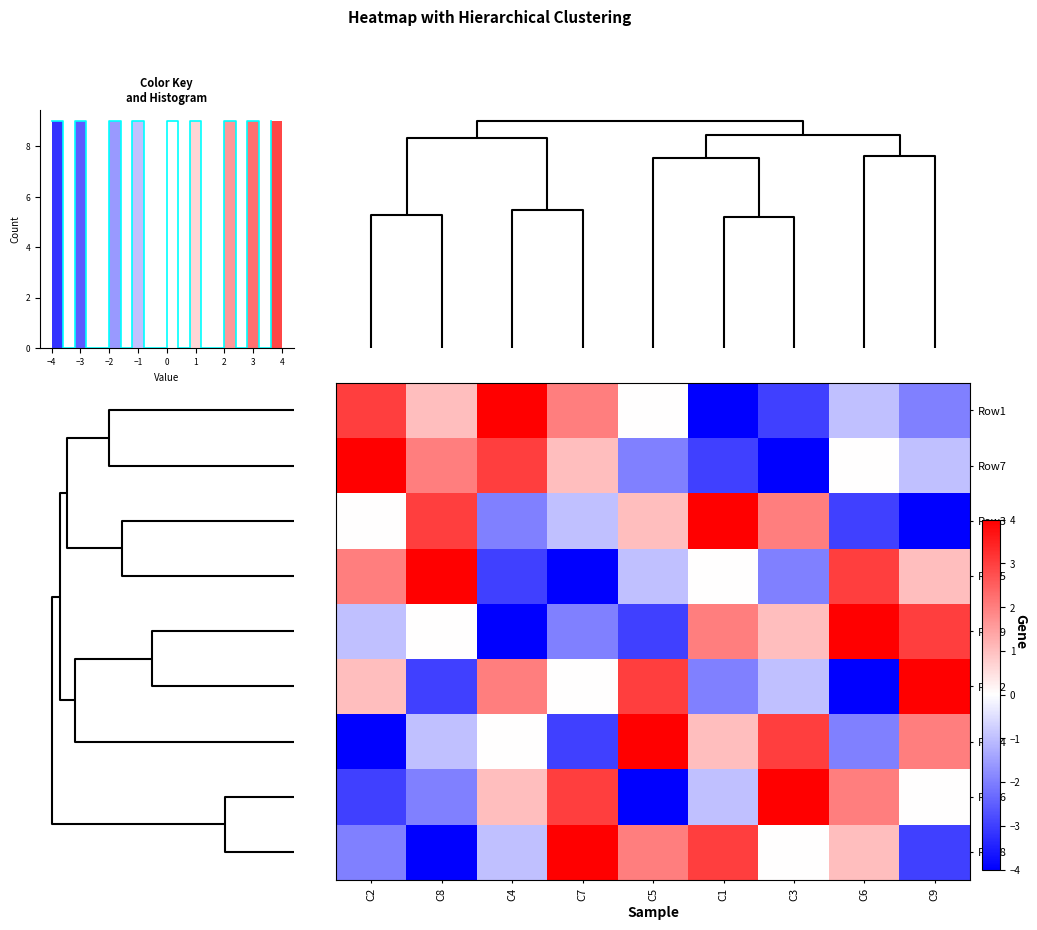

True or false: Row7 has a value of 2 at C8.

True